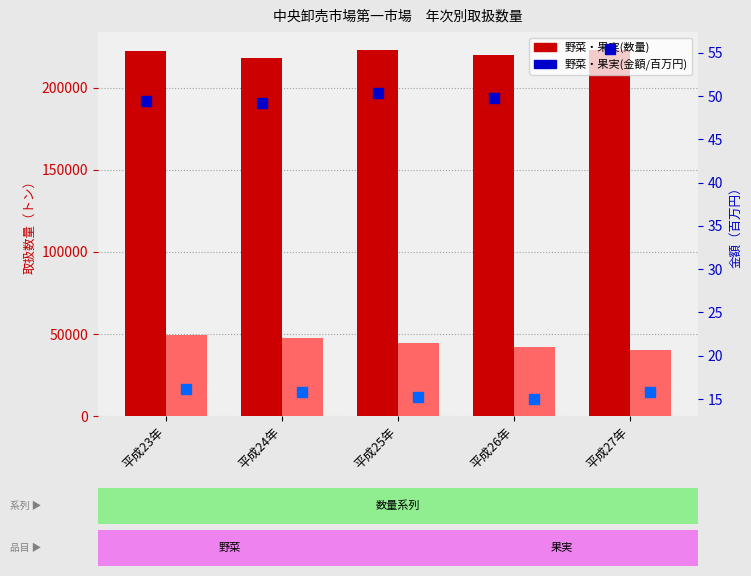

How many groups of bars are there?

5